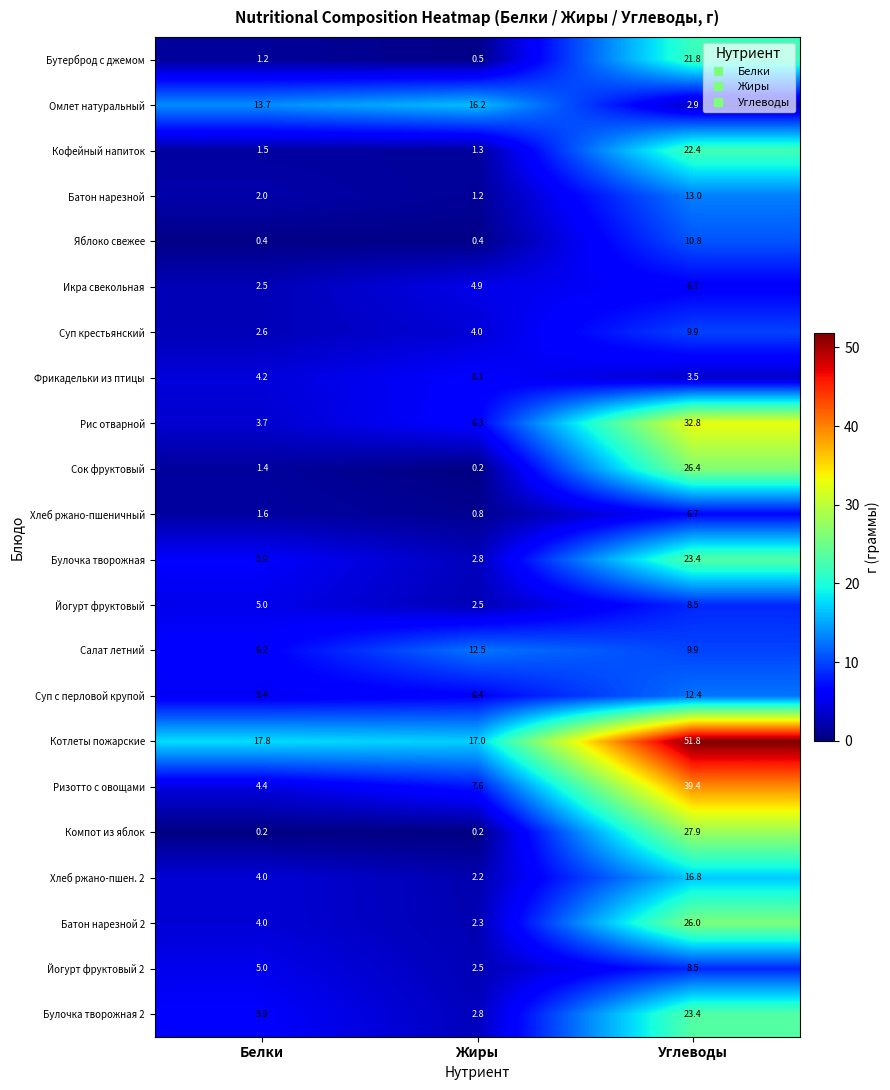

Which series has the widest spread of values?

Ризотто с овощами